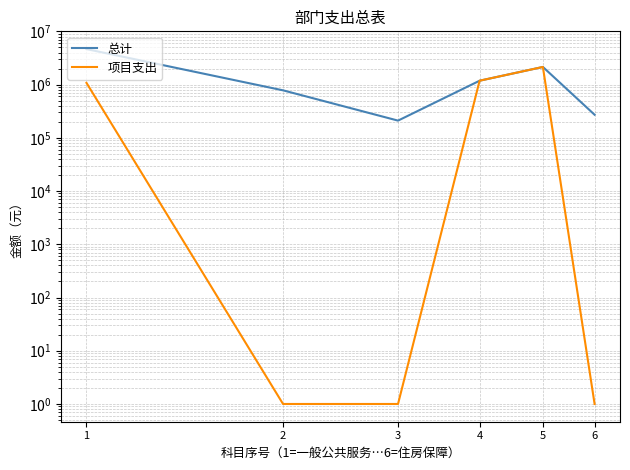

What is the lowest value of the 总计 series?

210357.2